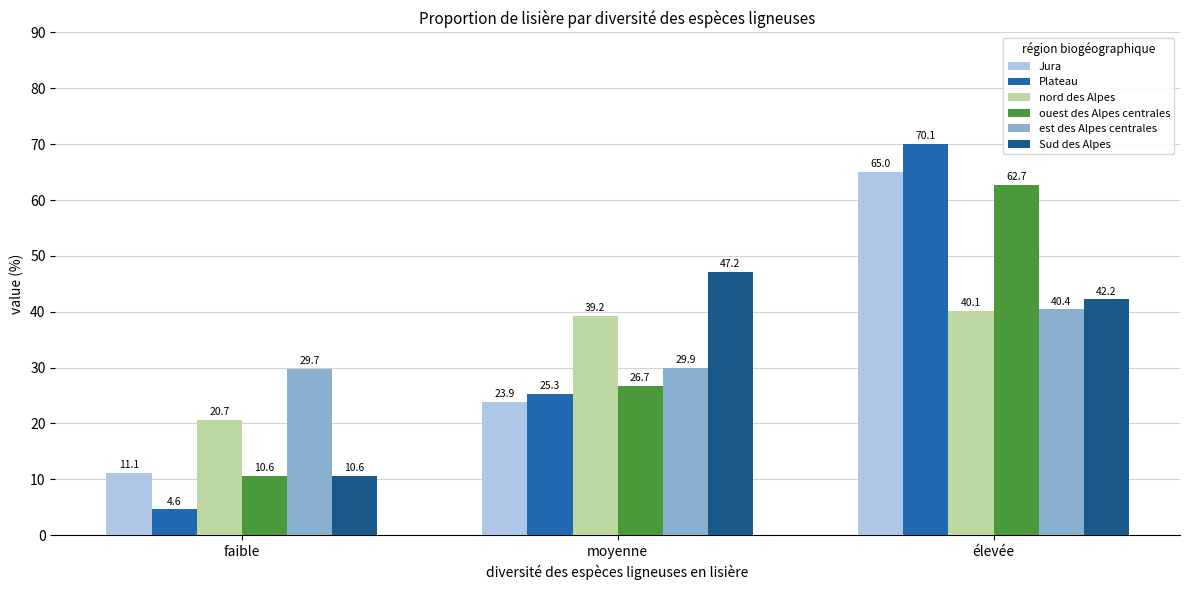

How many series are shown in this chart?

6